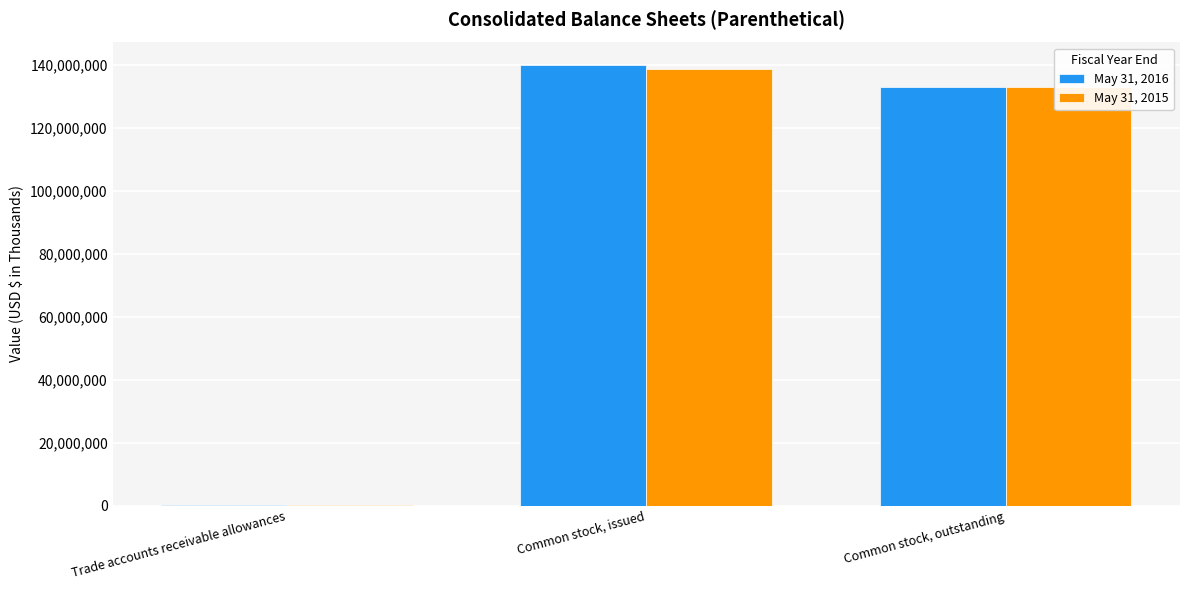

True or false: May 31, 2015 has a value of 133203000 at Common stock, outstanding.

True